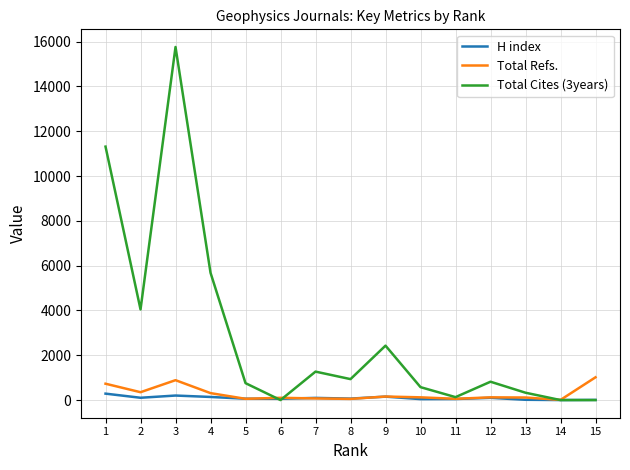

Rank the series by their maximum value, from lowest to highest.

H index, Total Refs., Total Cites (3years)